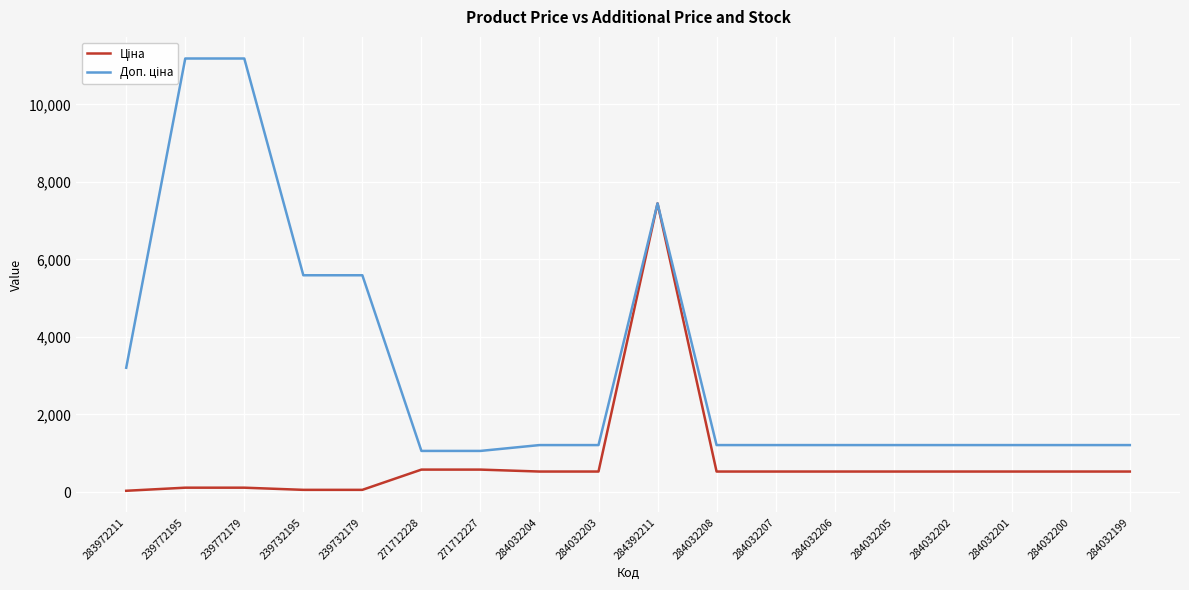

True or false: Доп. ціна and Ціна cross at least once.

False